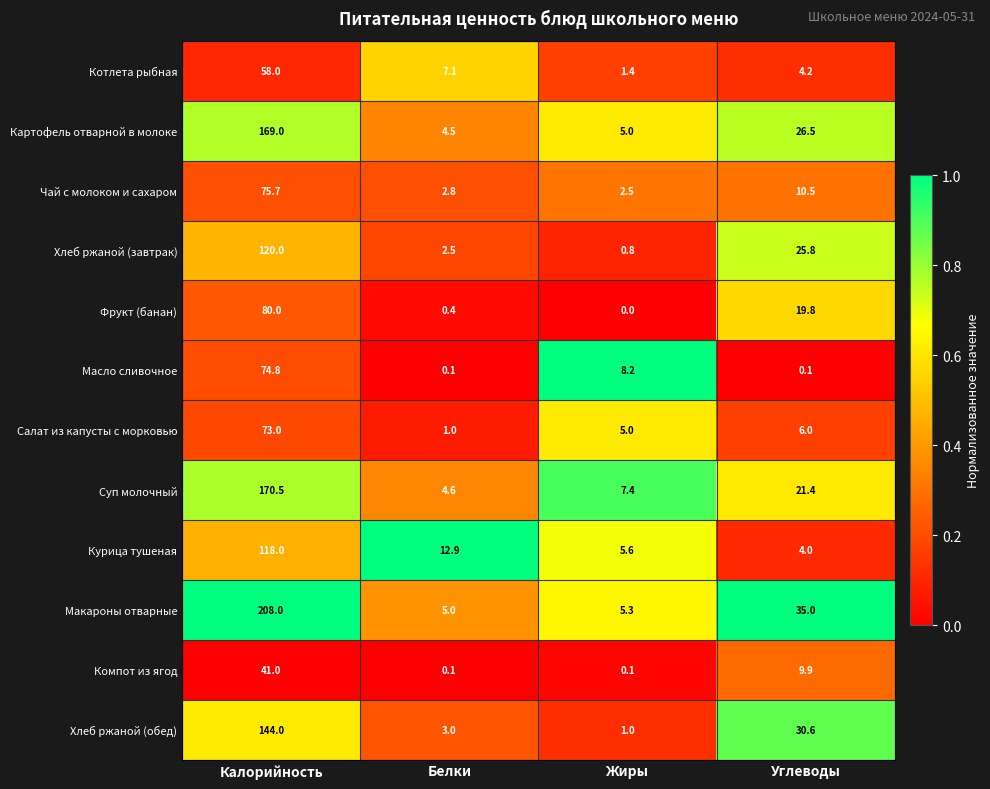

At which category is the sum across all series the highest?

Калорийность